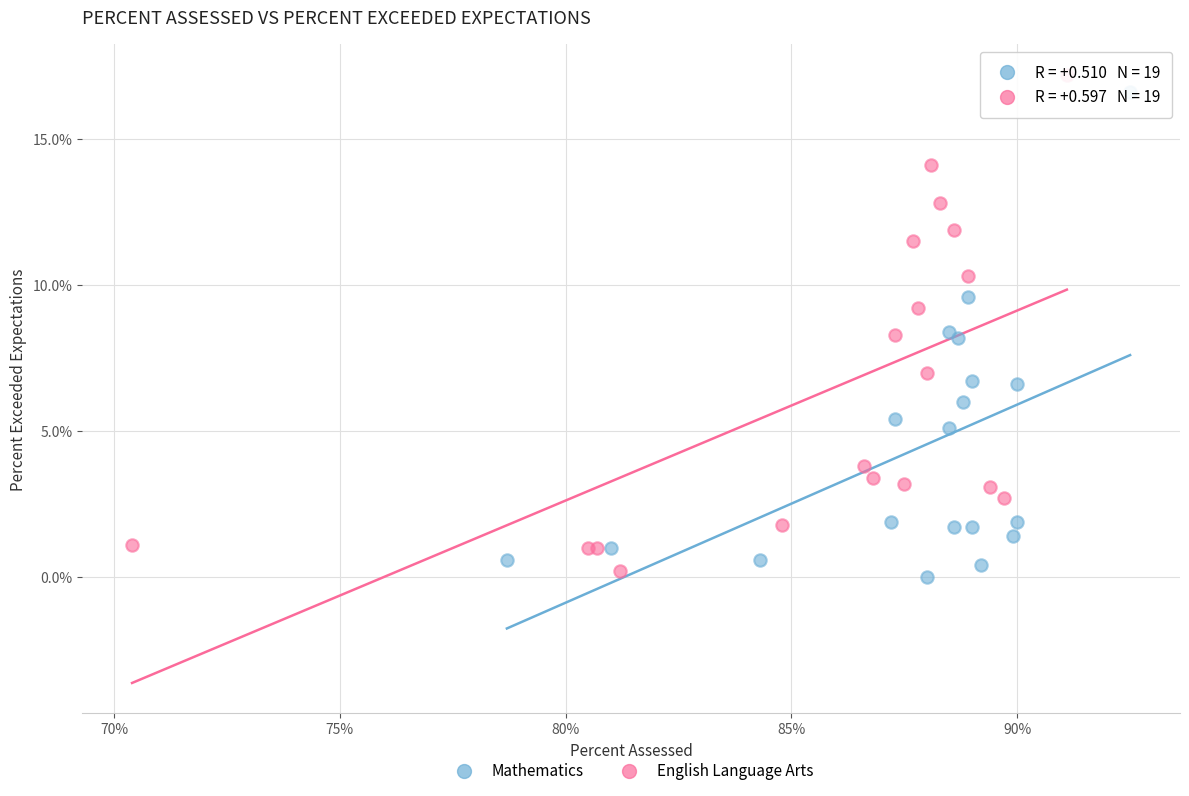

What are all the series names shown in the legend?

Mathematics, English Language Arts